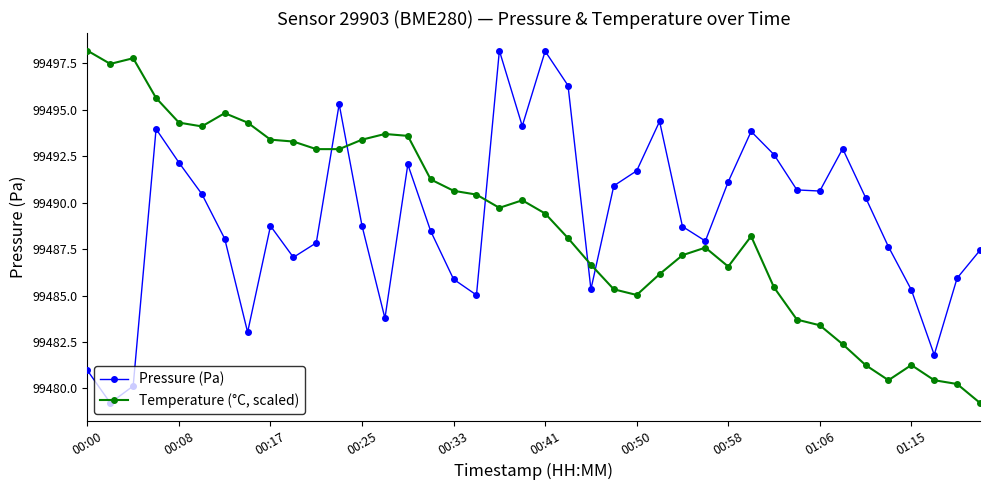

What is the value of the Temperature (°C, scaled) point at the 19th from the left?

99489.7